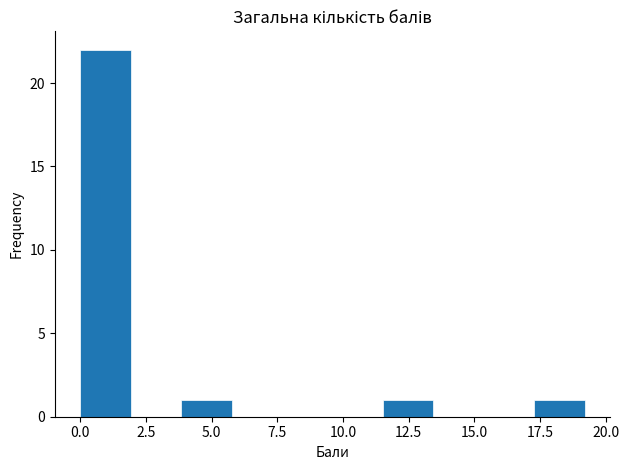

Around what value on the x-axis is the tallest bar? Give the approximate position of its centre, as read against the axis.

1.0